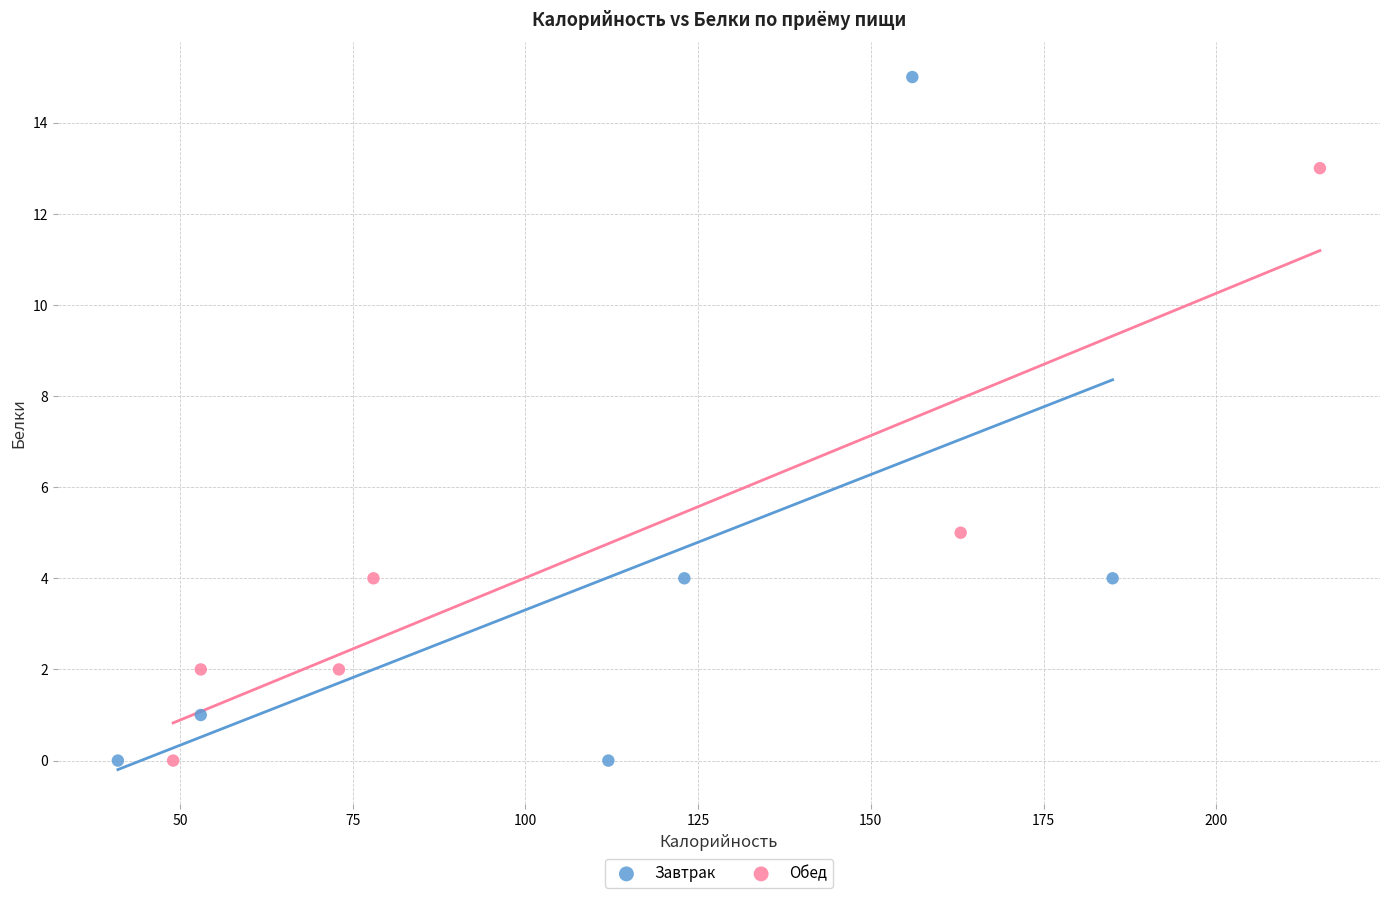

Which series has the widest spread of Y values?

Завтрак